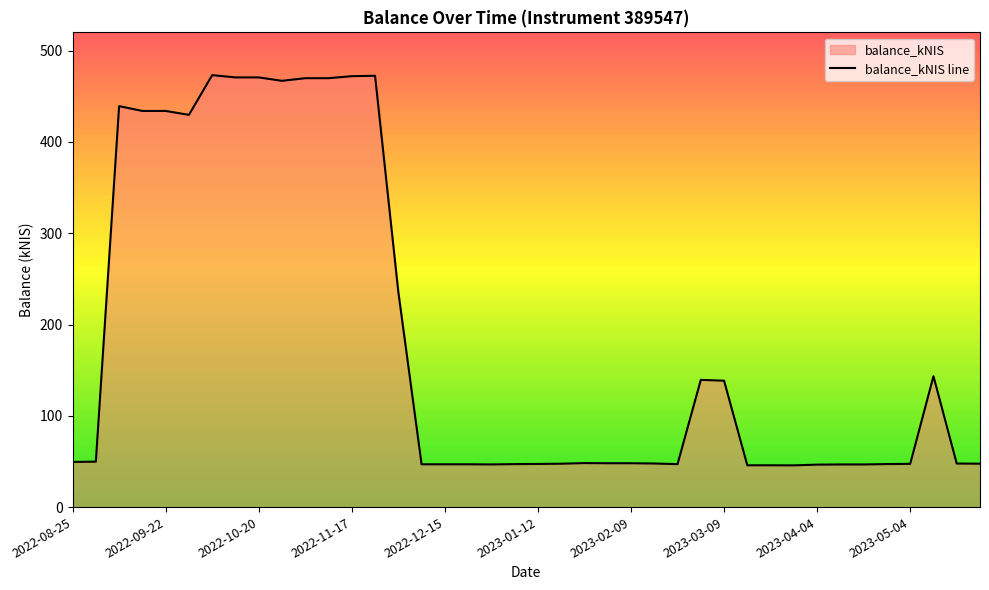

What value does the data have at 2023-04-04?

46.5